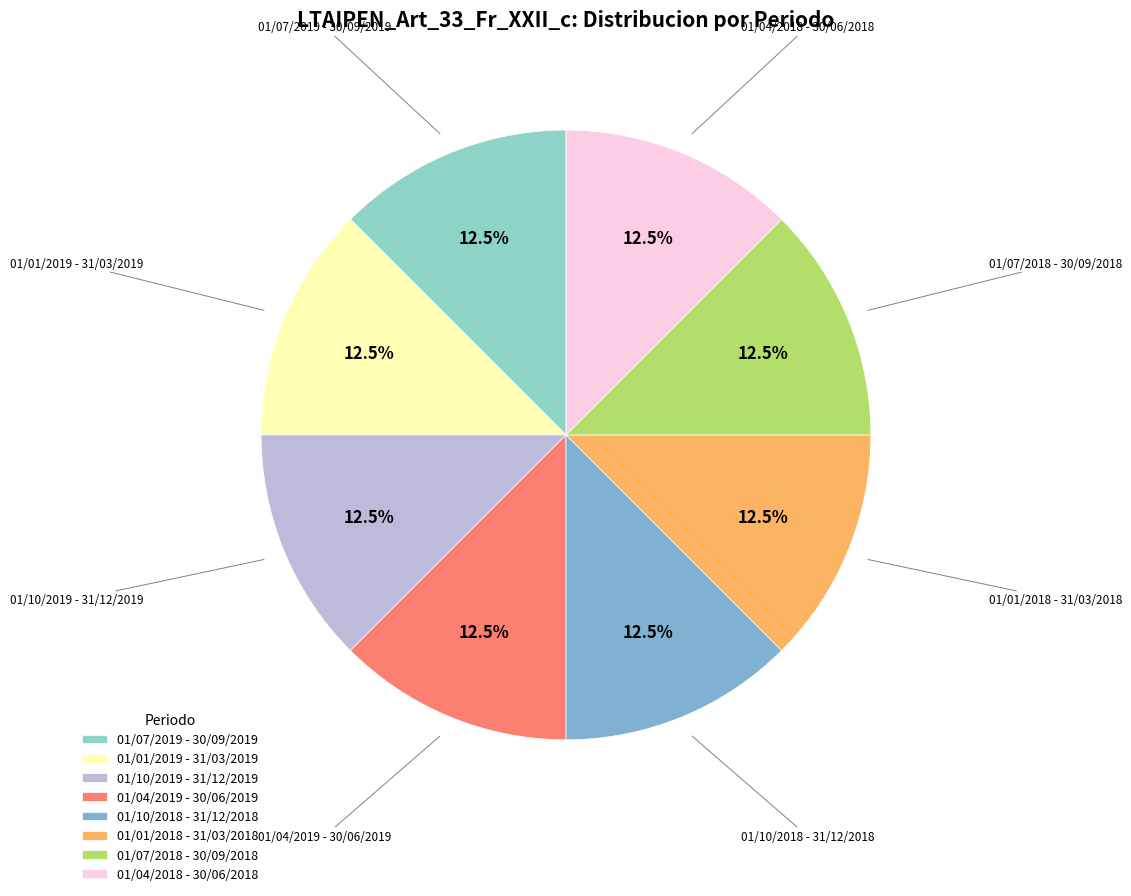

Approximately how many times larger is the value at 01/10/2019 - 31/12/2019 compared to 01/04/2019 - 30/06/2019?

1.0